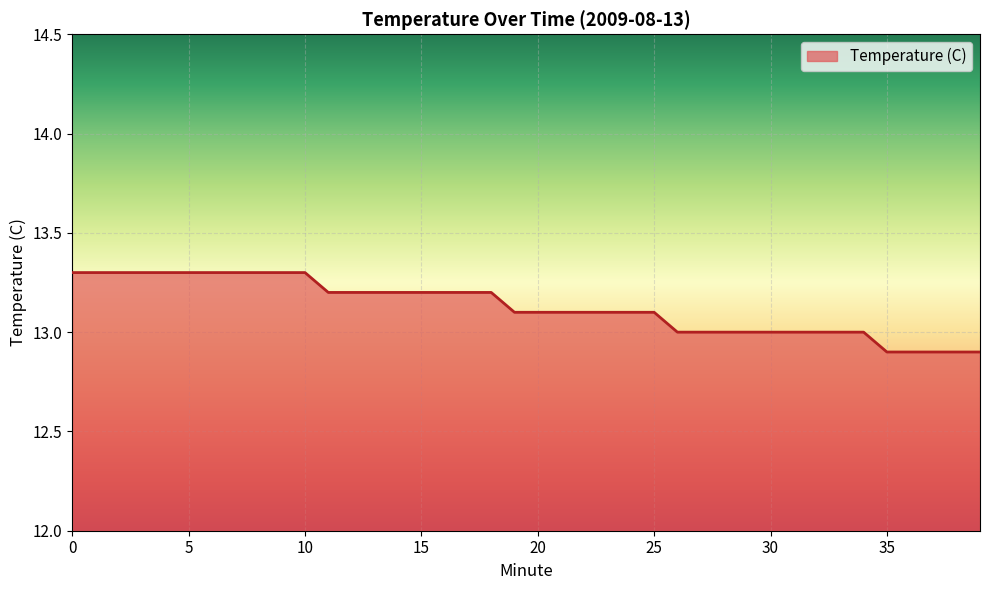

What is the greatest value displayed?

13.3